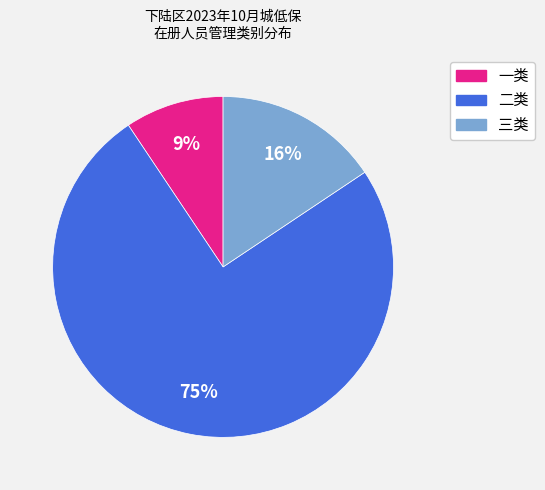

Is it true that 一类 is 14% of the pie?

False